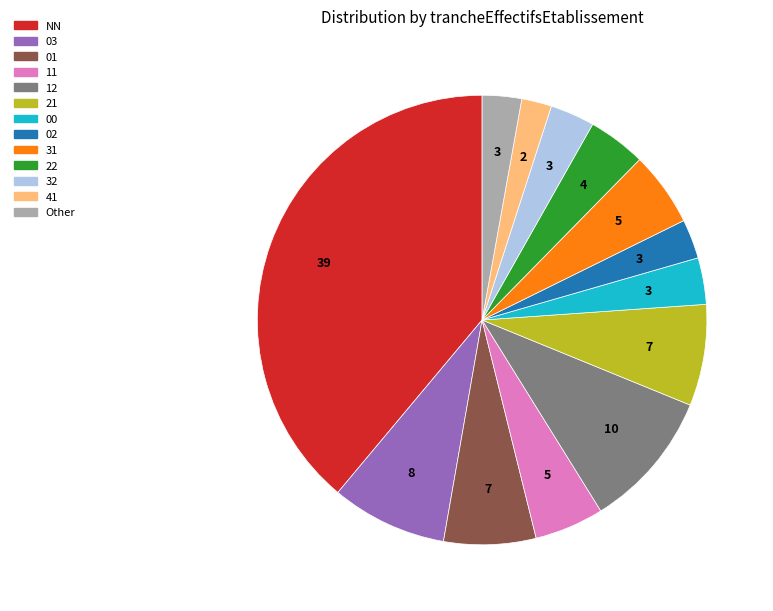

Is there a majority slice in this chart?

No